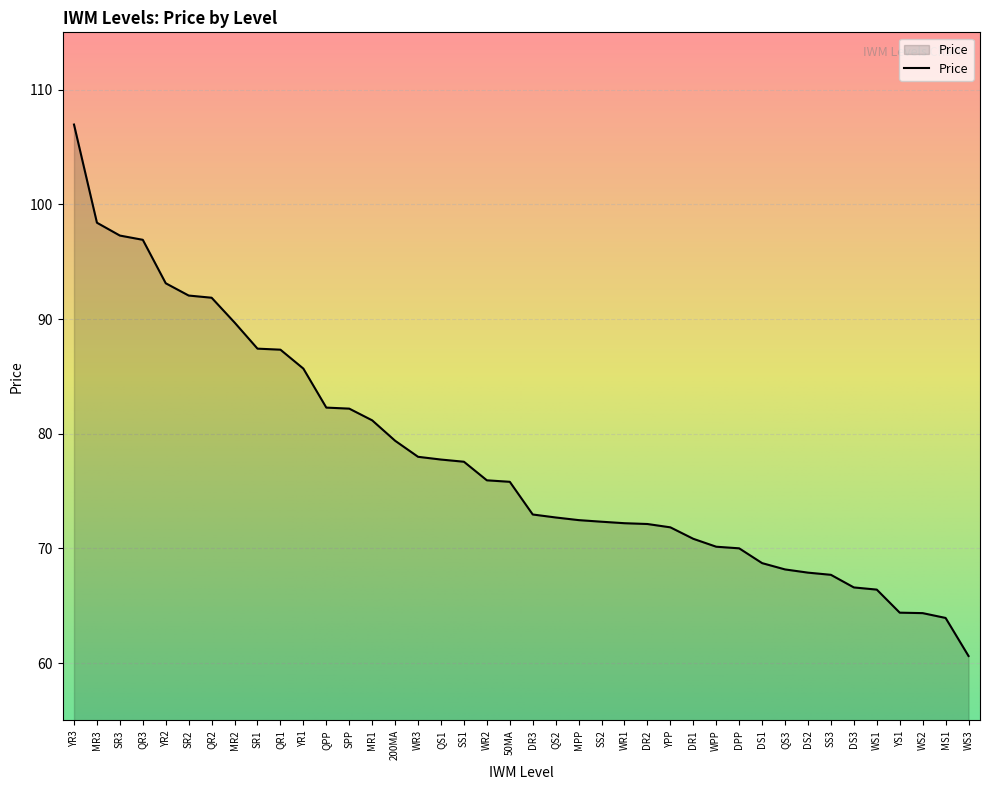

Count the number of data series in this chart.

1